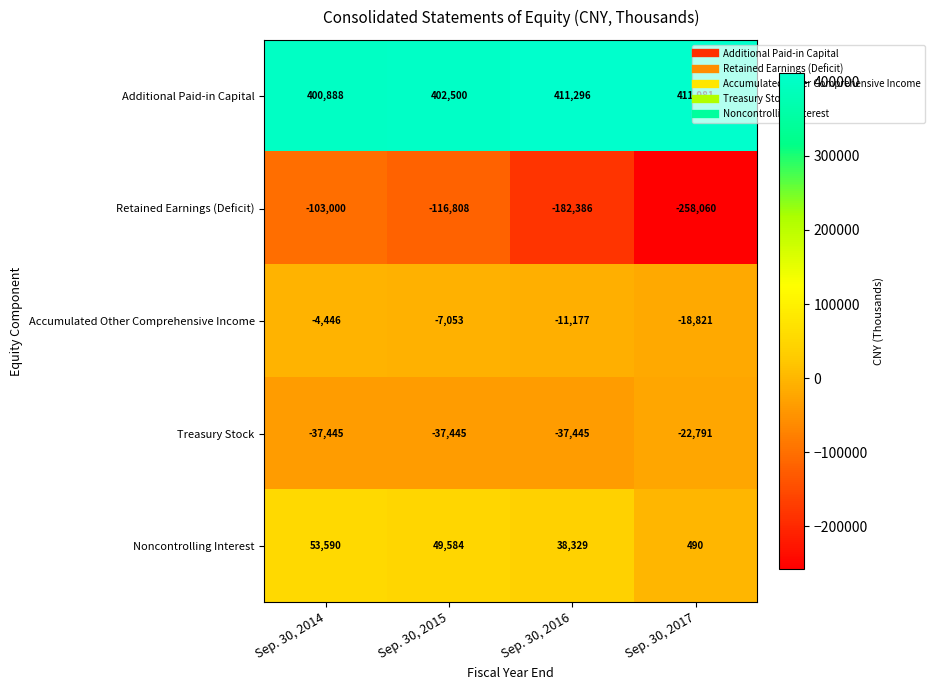

What is the difference between the highest and lowest values at Sep. 30, 2017?

670041